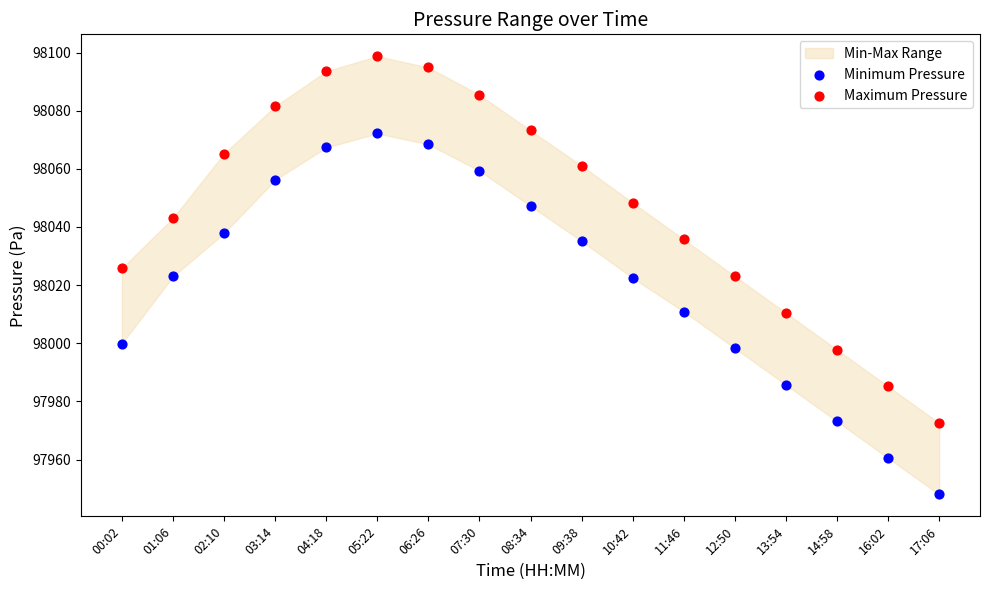

Which series contains the lowest Y value?

Minimum Pressure